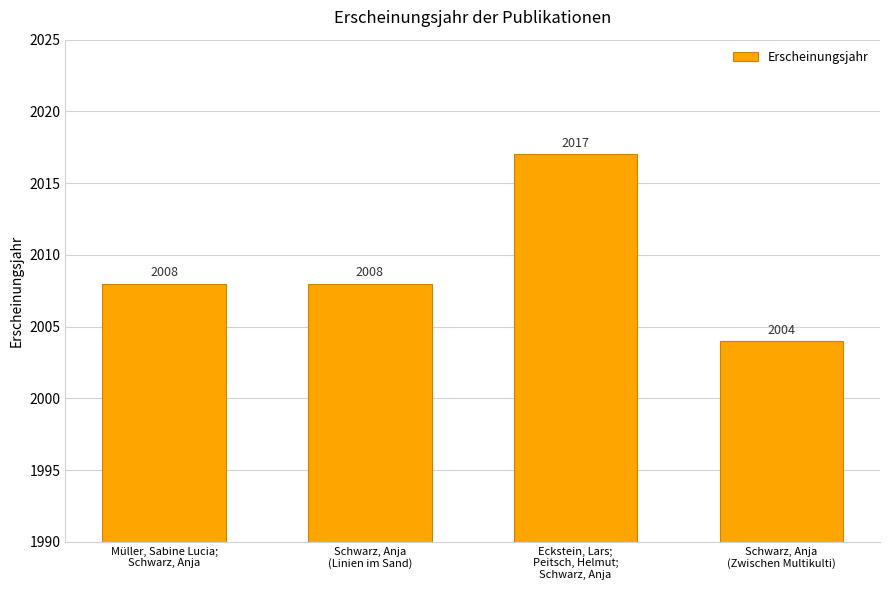

Reading left to right, transcribe all the data shown in this chart.

Müller, Sabine Lucia;
Schwarz, Anja=2008	Schwarz, Anja
(Linien im Sand)=2008	Eckstein, Lars;
Peitsch, Helmut;
Schwarz, Anja=2017	Schwarz, Anja
(Zwischen Multikulti)=2004